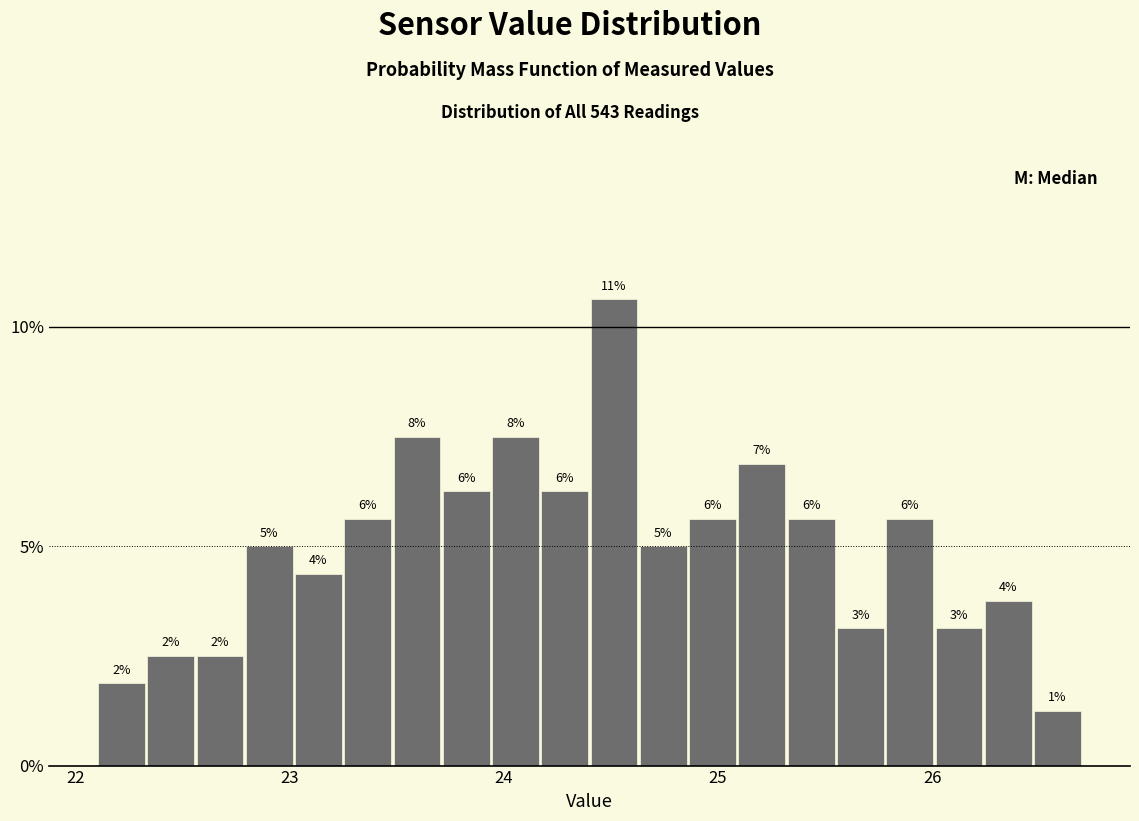

Read against the x-axis, roughly where is the centre of the tallest bar?

24.5